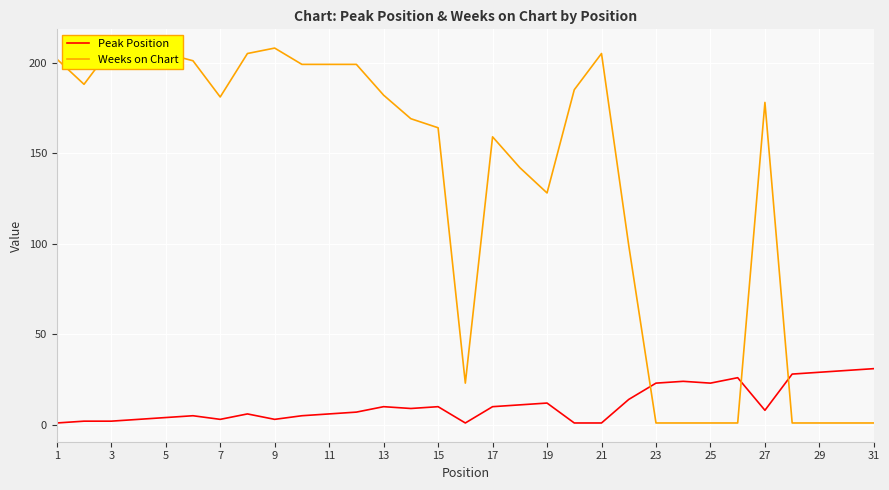

Does the chart display data point markers on the line(s)?

No